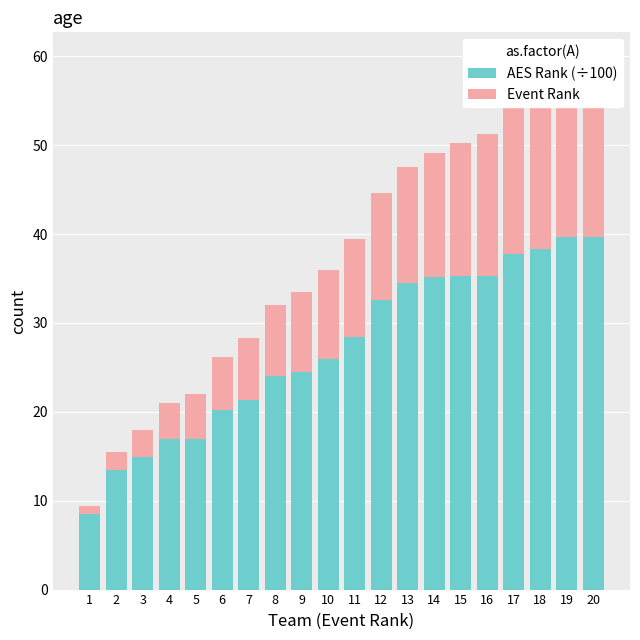

True or false: Event Rank has a value of 28.6 at 19.

False